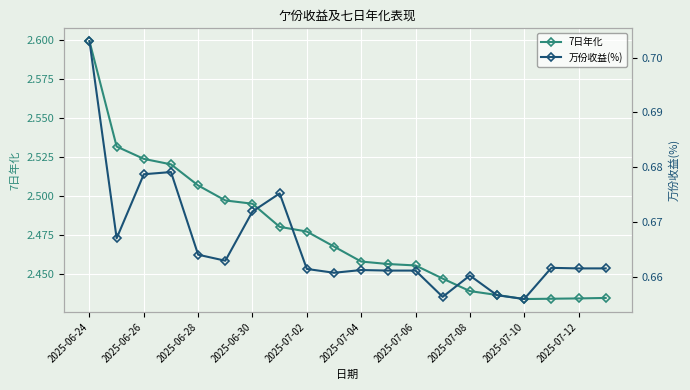

True or false: 7日年化 has a value of 3.4 at 2025-06-26.

False